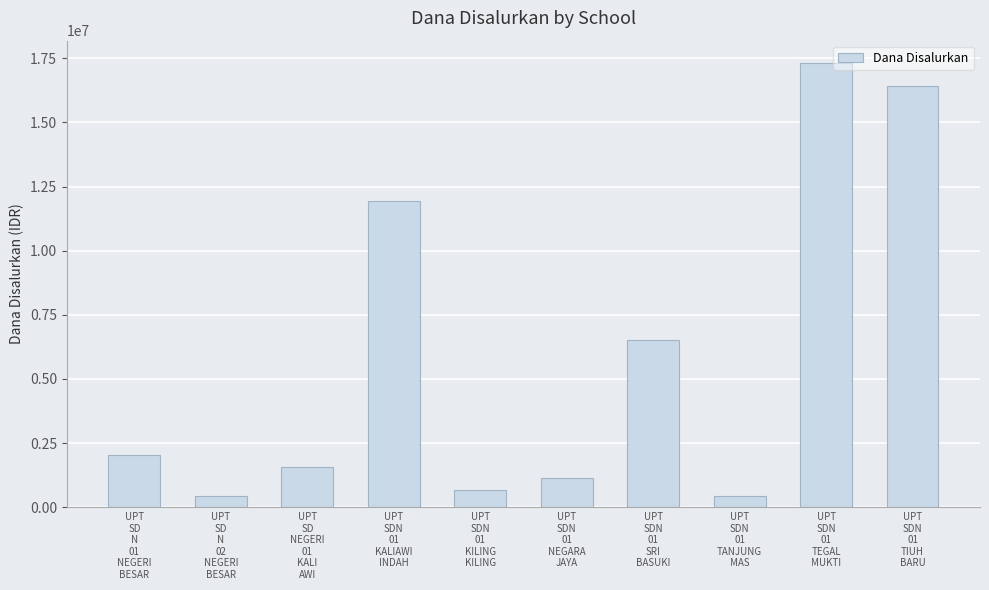

How many values are below 2025000?

5